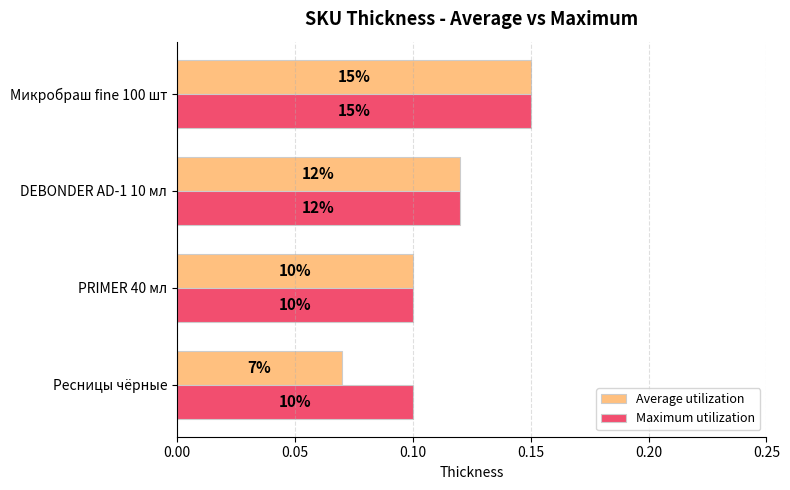

What is the lowest value of the Average utilization series?

0.1